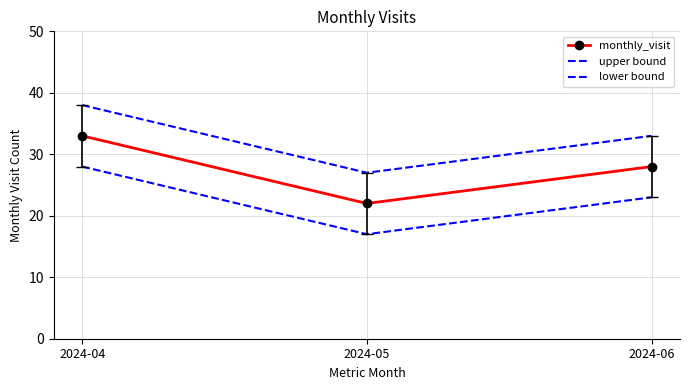

What value does the lower bound series have at 2024-04, to the nearest 10?

30